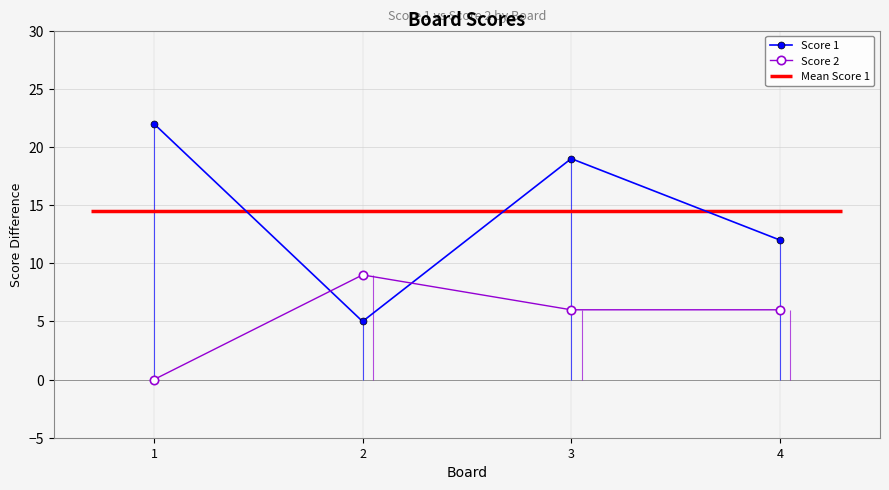

Between 2 and 1, which is larger?

1